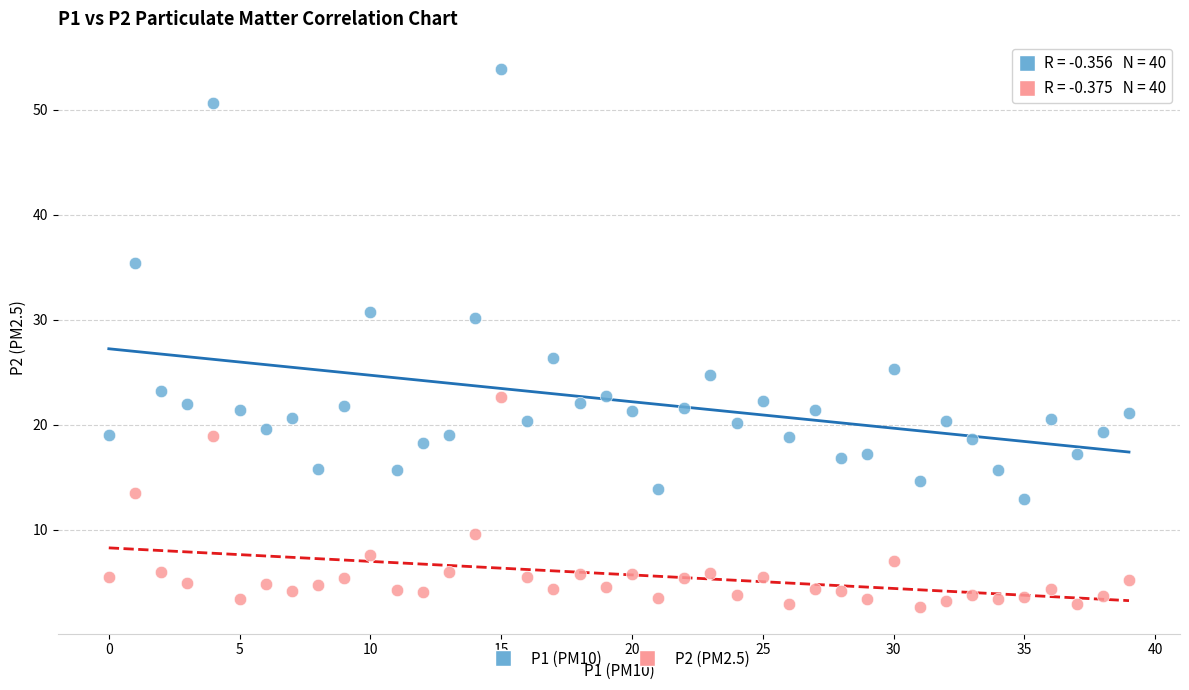

Across all data points, what is the range of Y values (max minus min)?

51.2